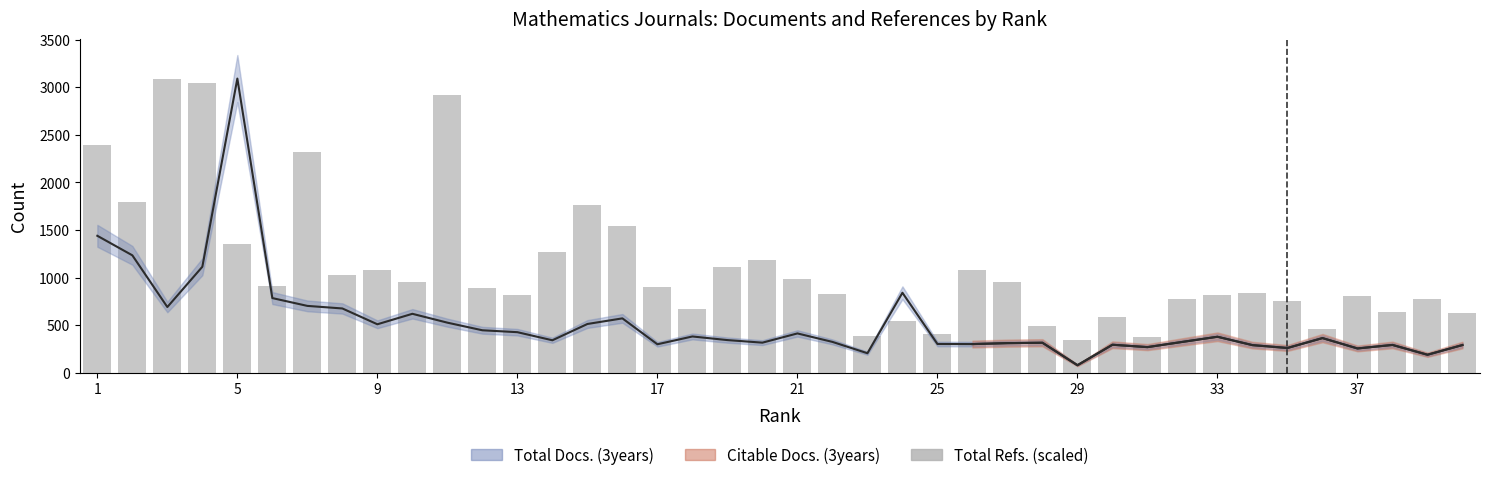

At which label does the data first exceed 904?

1